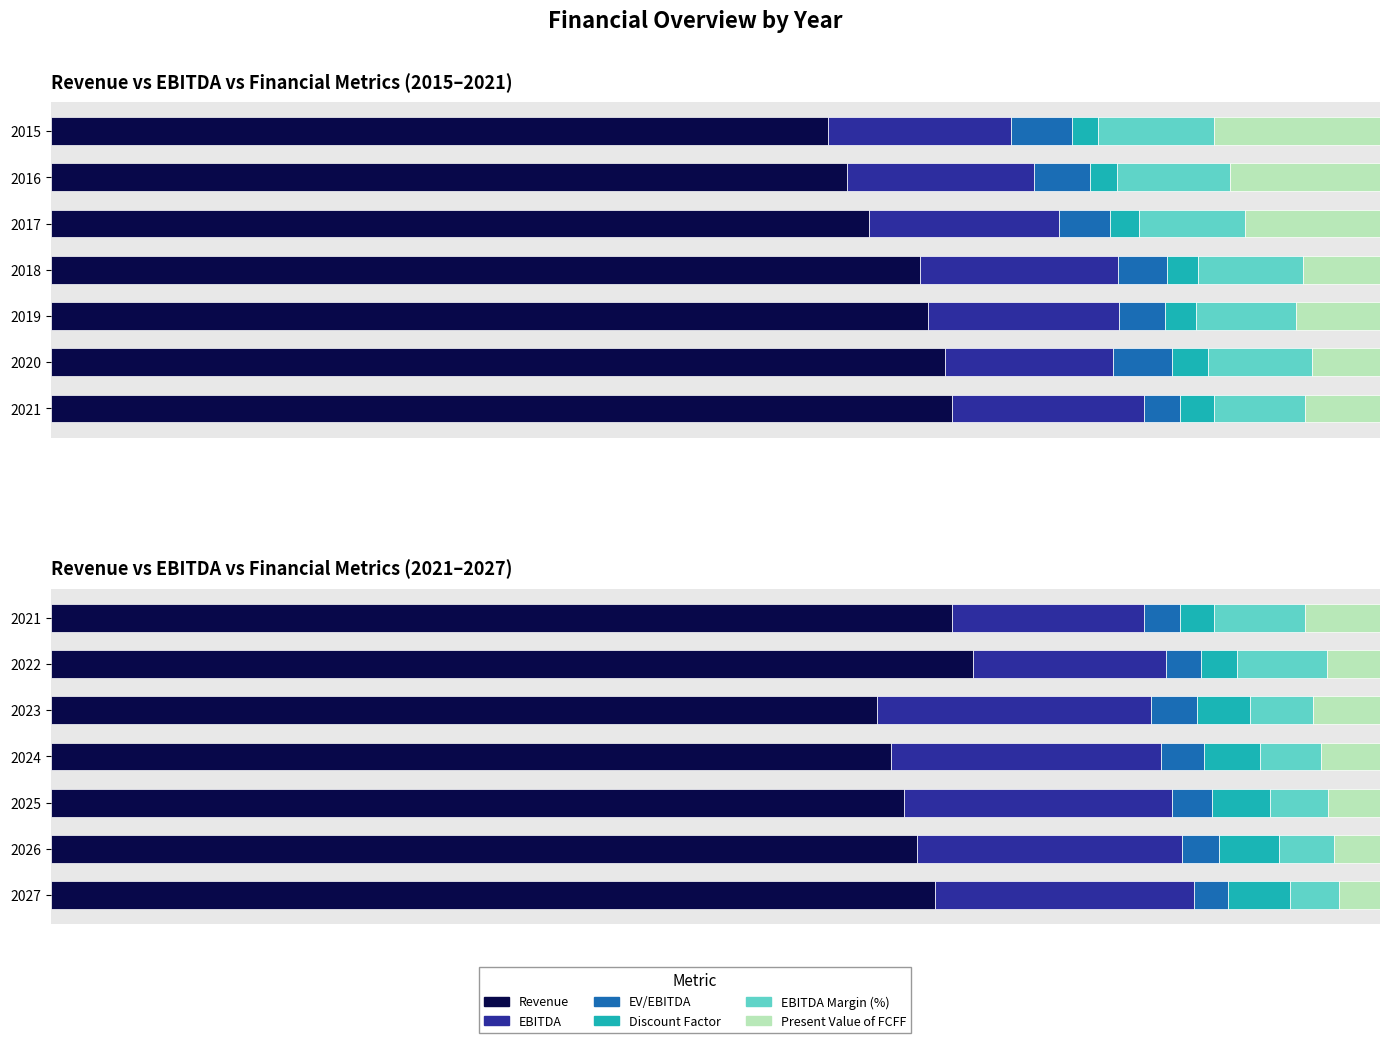

The Revenue series shows 1.0 at 2026. True or false?

False